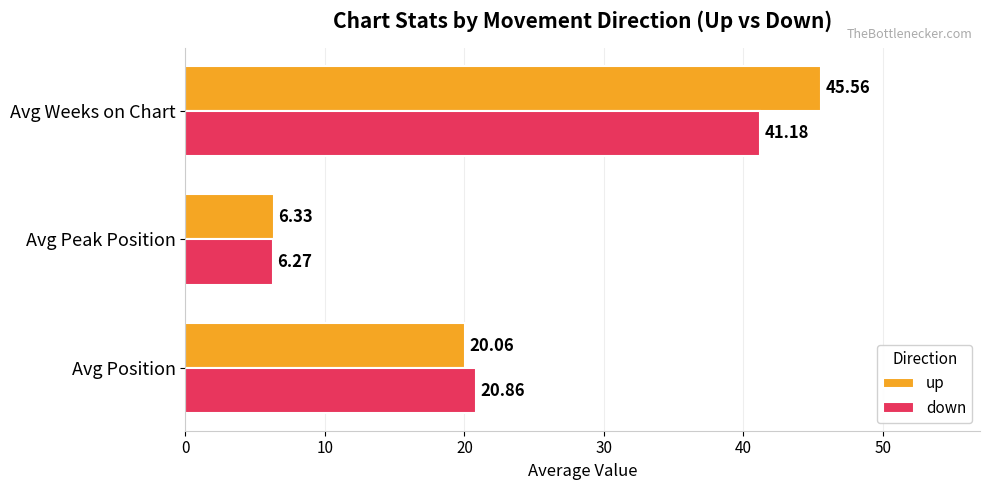

Between Avg Peak Position and Avg Weeks on Chart, which series saw the biggest shift?

up